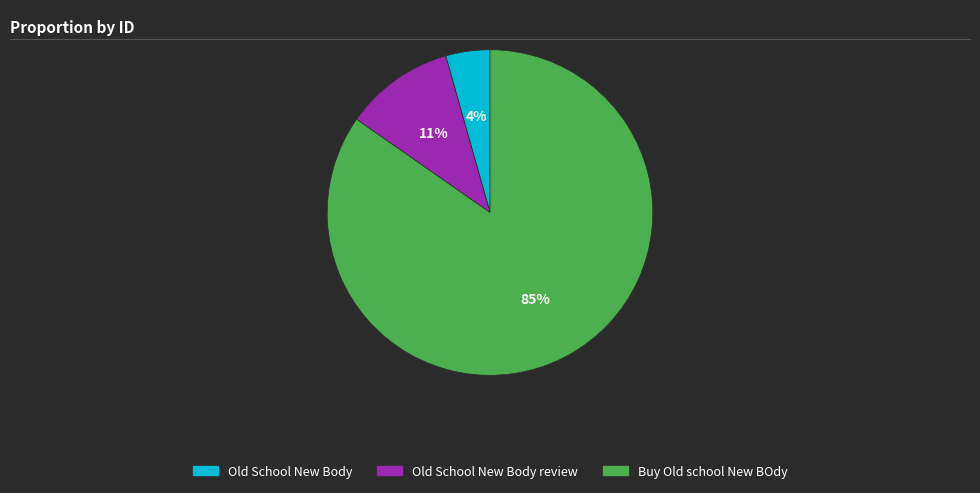

Do Old School New Body review and Buy Old school New BOdy together represent more than half of the pie?

Yes